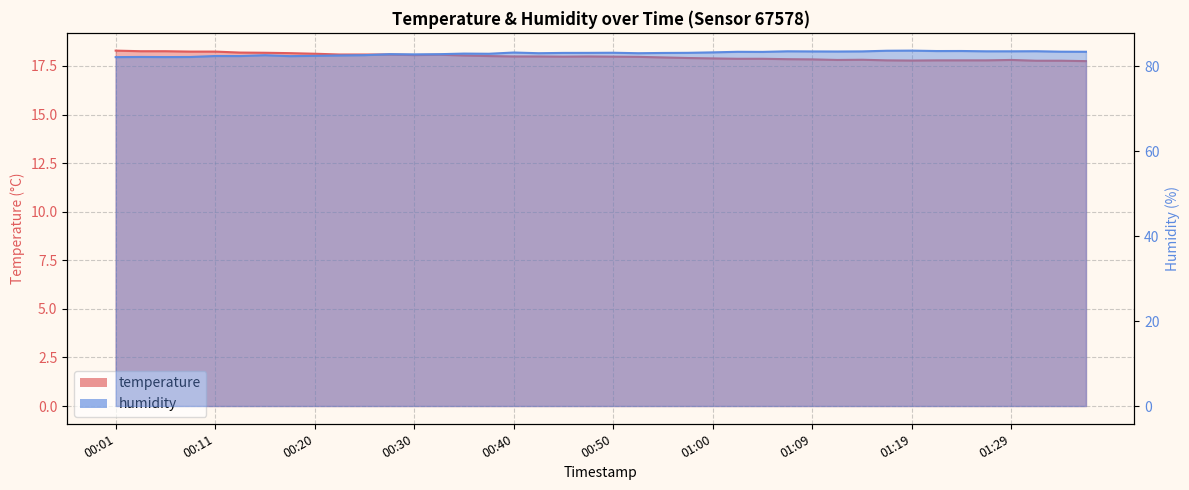

How many lines are shown in the chart?

2